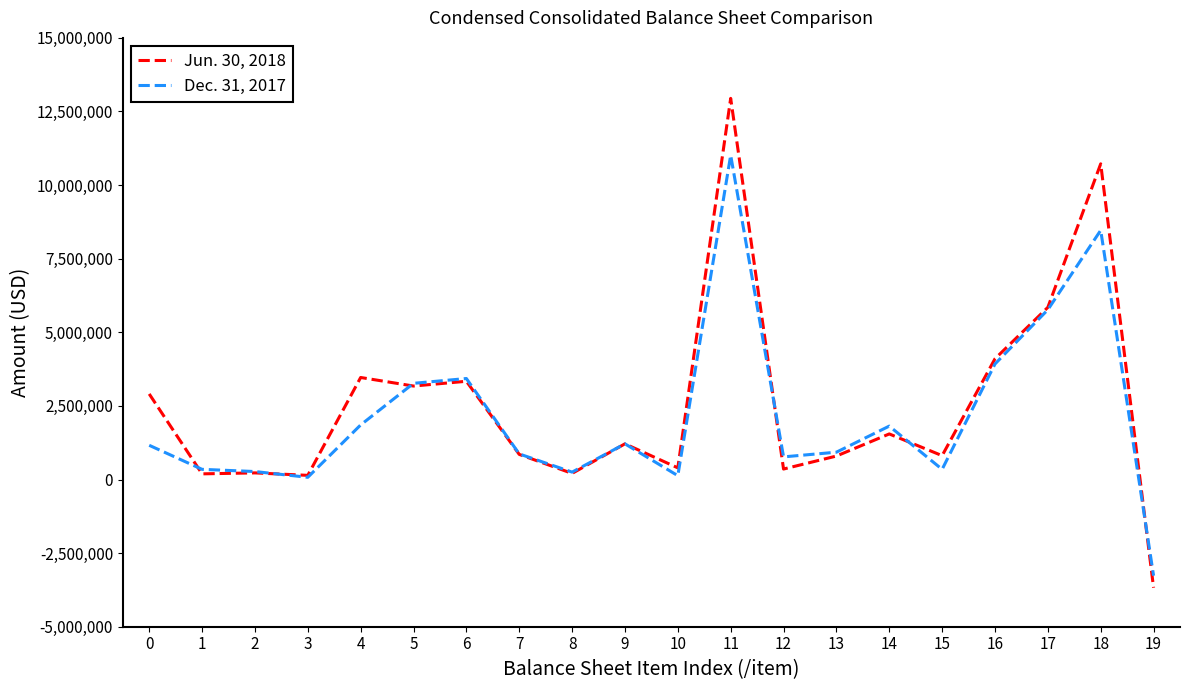

At how many categories does at least one series exceed 10525525?

2